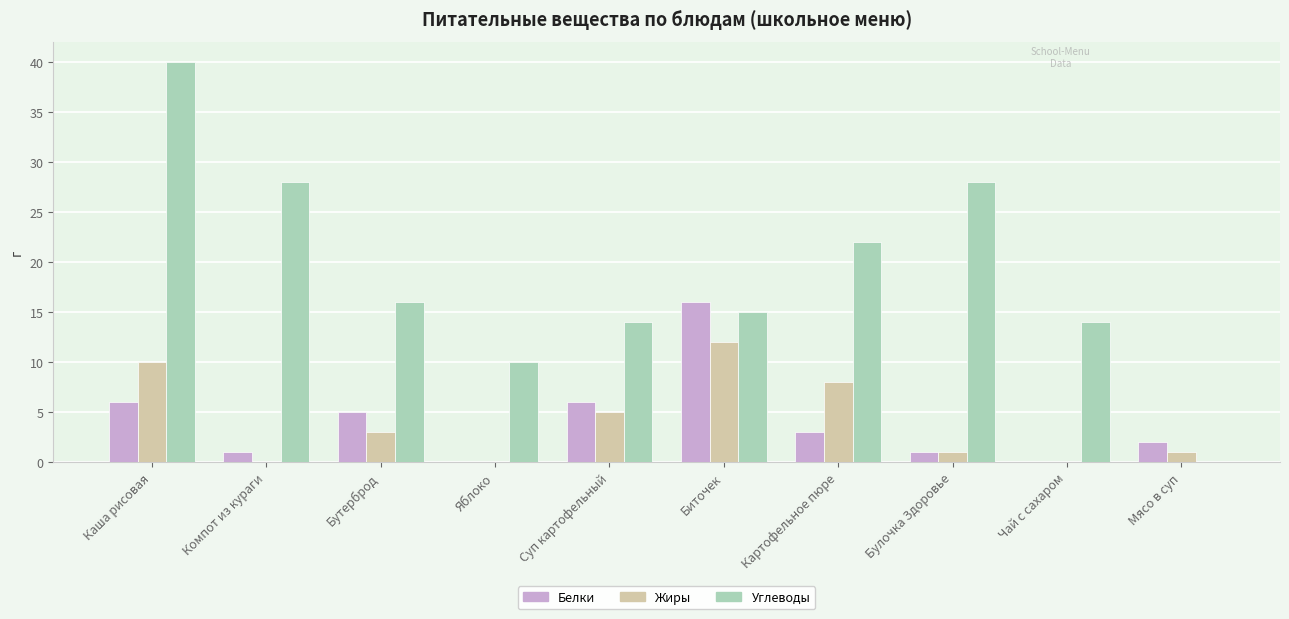

Reading left to right, extract all data points from this chart.

Белки: Каша рисовая=6	Компот из кураги=1	Бутерброд=5	Яблоко=0	Суп картофельный=6	Биточек=16	Картофельное пюре=3	Булочка Здоровье=1	Чай с сахаром=0	Мясо в суп=2
Жиры: Каша рисовая=10	Компот из кураги=0	Бутерброд=3	Яблоко=0	Суп картофельный=5	Биточек=12	Картофельное пюре=8	Булочка Здоровье=1	Чай с сахаром=0	Мясо в суп=1
Углеводы: Каша рисовая=40	Компот из кураги=28	Бутерброд=16	Яблоко=10	Суп картофельный=14	Биточек=15	Картофельное пюре=22	Булочка Здоровье=28	Чай с сахаром=14	Мясо в суп=0